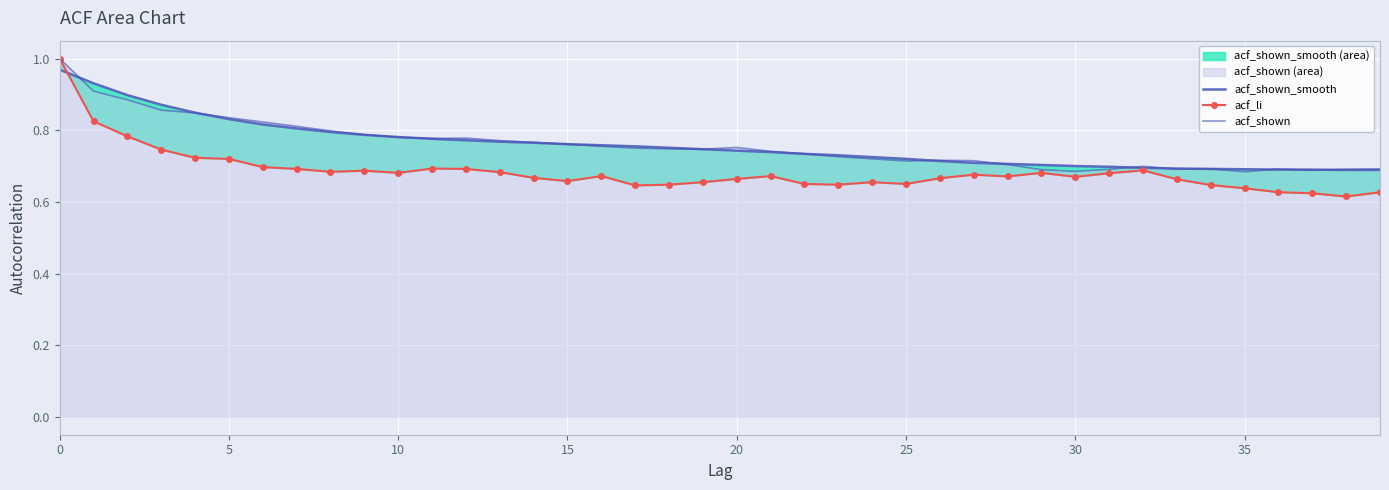

Count the acf_shown_line values in the range 0 to 1.

40